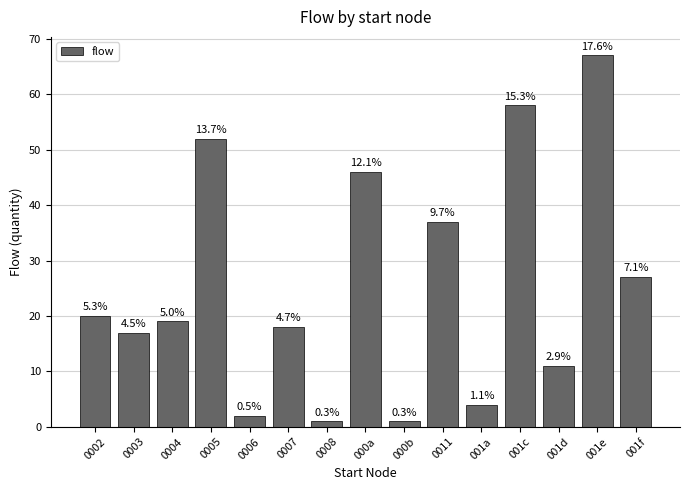

What is the change in value from 0004 to 001a?

-15